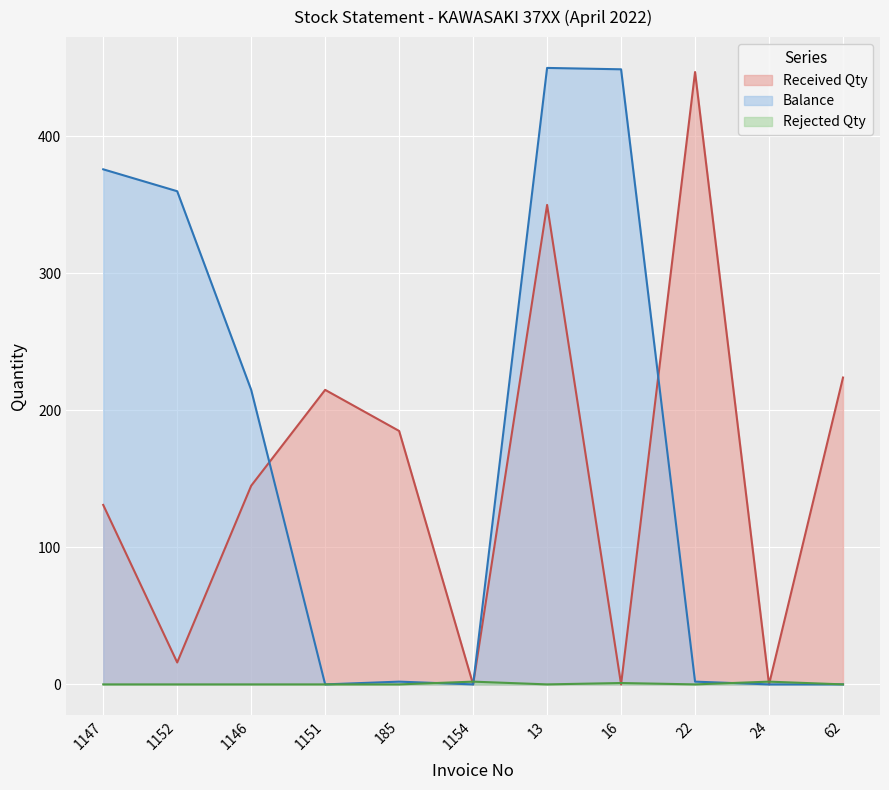

Does the chart display data point markers on the line(s)?

No